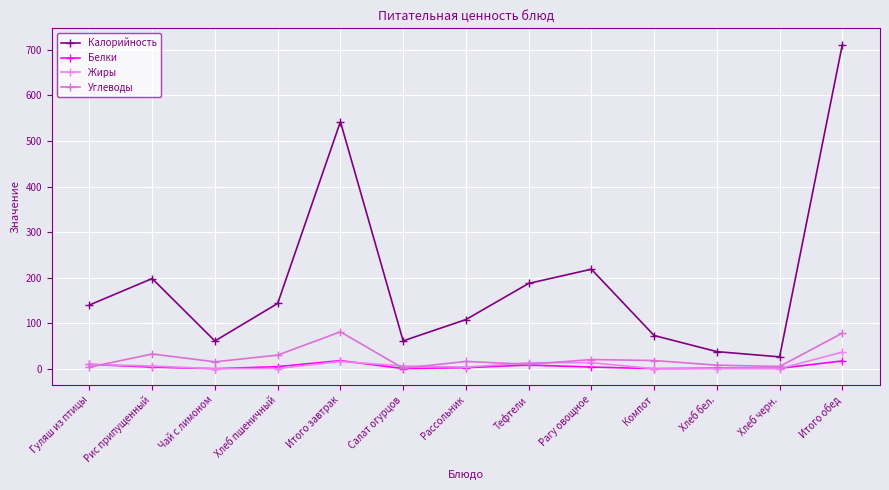

Reading right to left, extract all data points from this chart.

Калорийность: 711.7	26.1	37.6	73.0	218.5	187.3	108.0	61.2	542.4	143.3	61.0	198.0	140.0
Белки: 17.1	1.0	1.2	0.3	3.8	8.1	2.4	0.4	17.9	4.6	0.1	3.5	9.6
Жиры: 36.5	0.2	0.1	0.0	13.3	13.2	3.6	6.1	16.0	0.5	0.0	6.0	9.5
Углеводы: 78.2	5.0	7.9	18.1	20.2	9.7	16.1	1.2	81.0	30.0	15.2	32.4	3.4